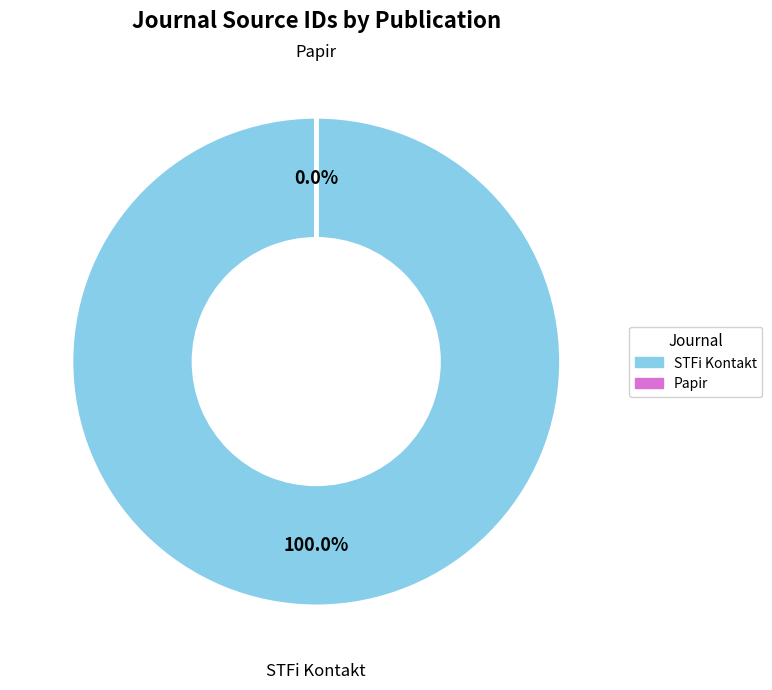

Count the number of slices in the pie.

2